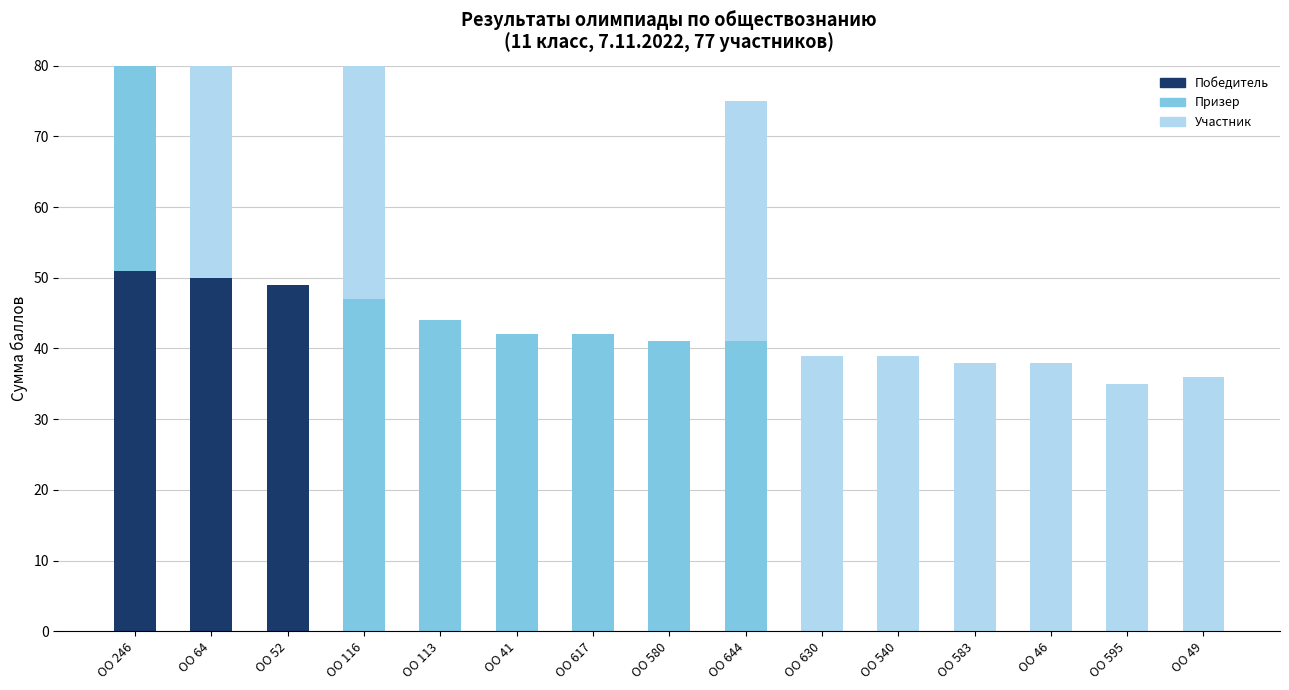

Is it true that Призер equals 16.8 at ОО 41?

False